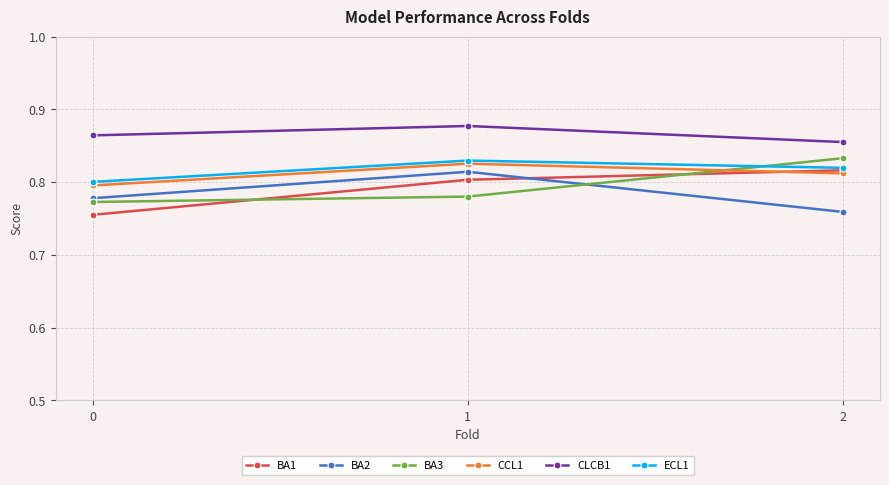

What is the difference between the maximum and minimum values in the BA3 series?

0.1